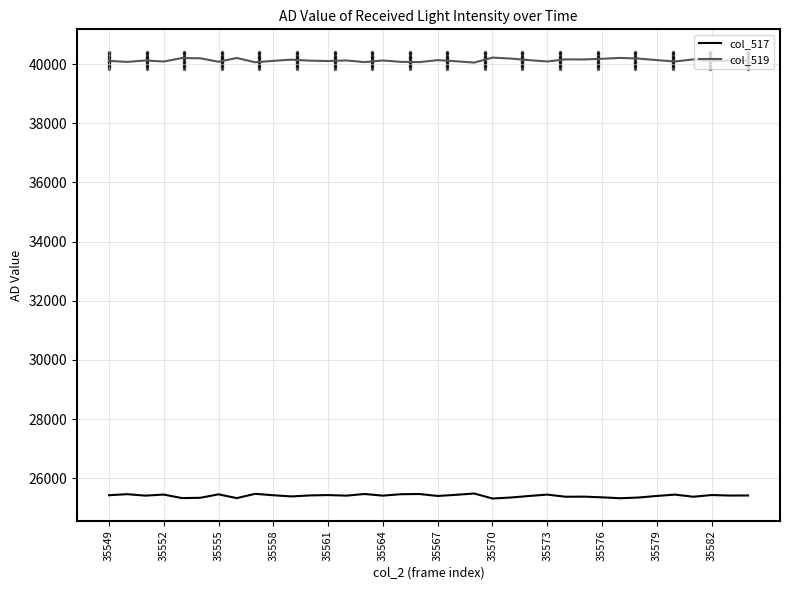

What is the highest value of the col_519 series?

40217